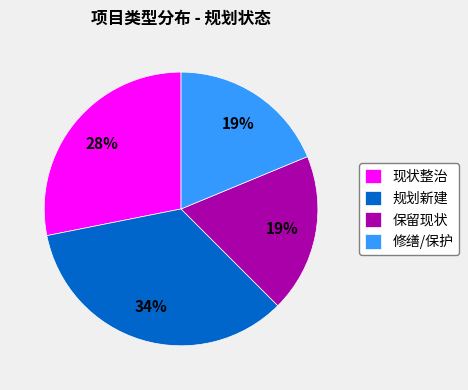

Is the sum of 规划新建 and 保留现状 greater than half?

Yes